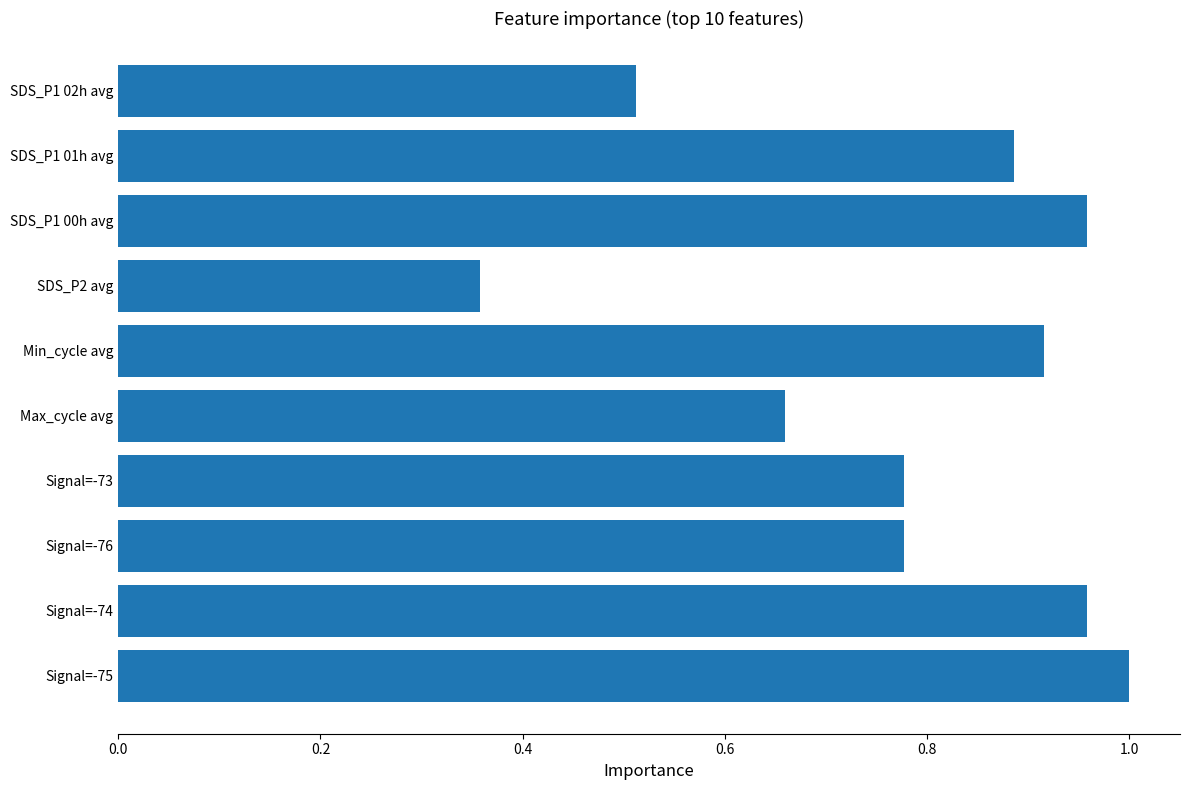

Does the chart contain stacked bars?

No